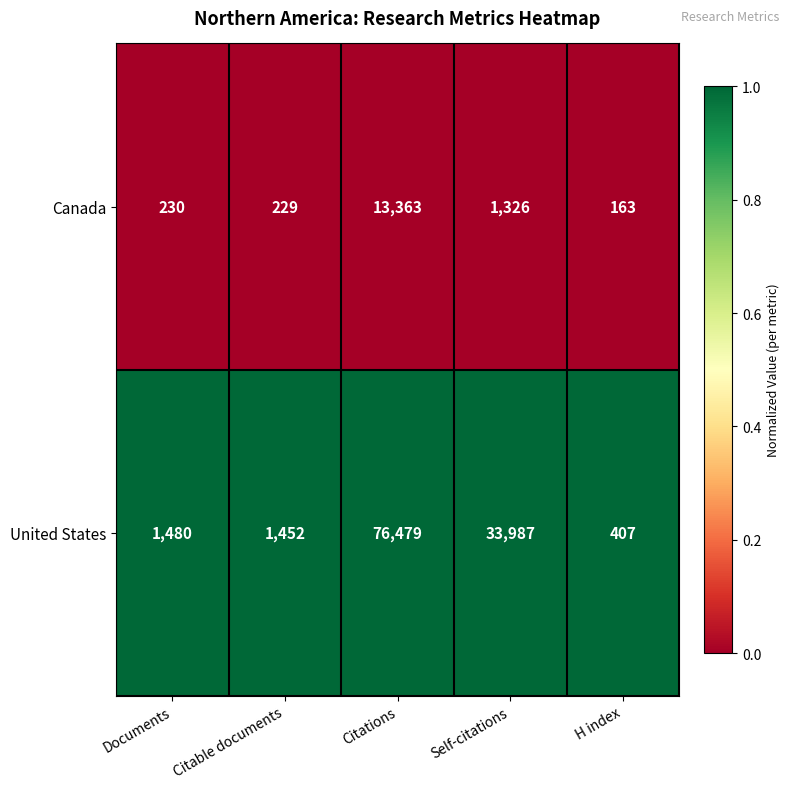

Which series changed the most between Citations and H index?

United States